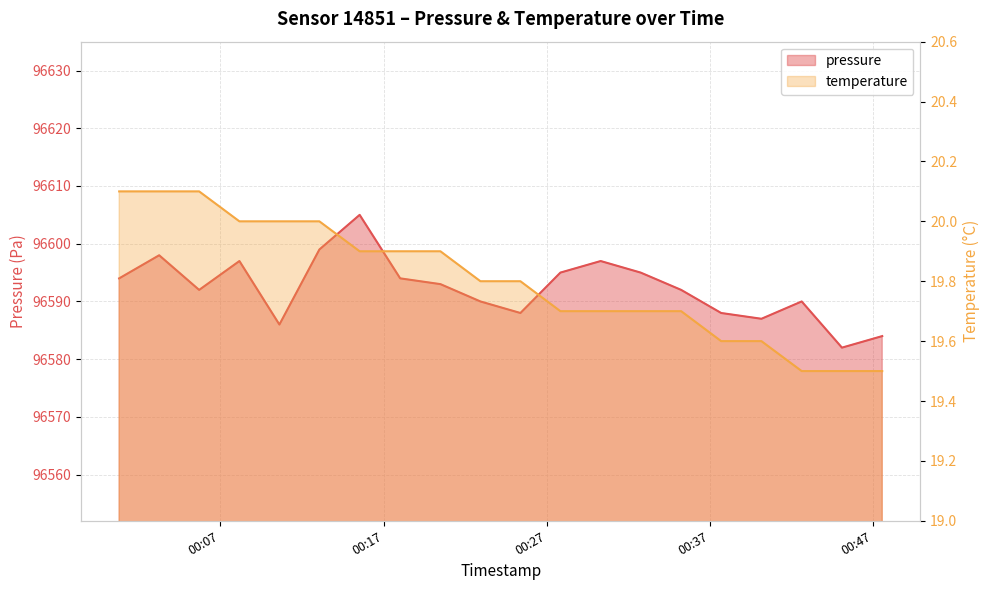

Reading left to right, transcribe all the data shown in this chart.

pressure: 96594.0	96598.0	96592.0	96597.0	96586.0	96599.0	96605.0	96594.0	96593.0	96590.0	96588.0	96595.0	96597.0	96595.0	96592.0	96588.0	96587.0	96590.0	96582.0	96584.0
temperature: 20.1	20.1	20.1	20.0	20.0	20.0	19.9	19.9	19.9	19.8	19.8	19.7	19.7	19.7	19.7	19.6	19.6	19.5	19.5	19.5